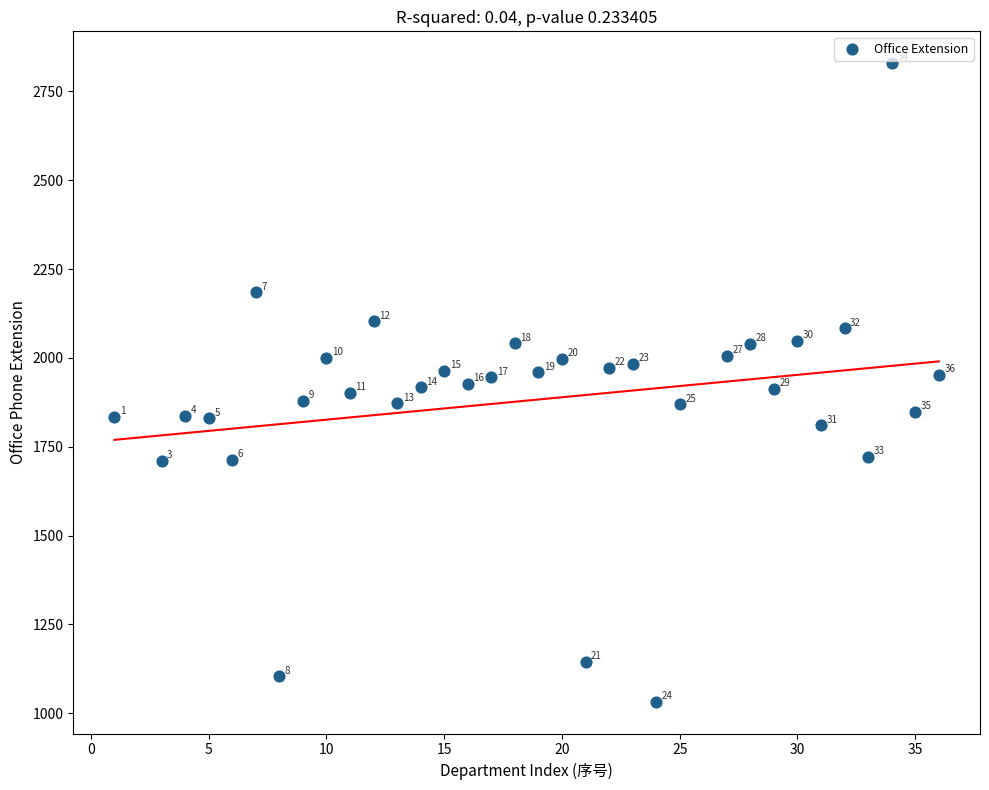

What Y value in the scatter plot is closest to 1931?

1927